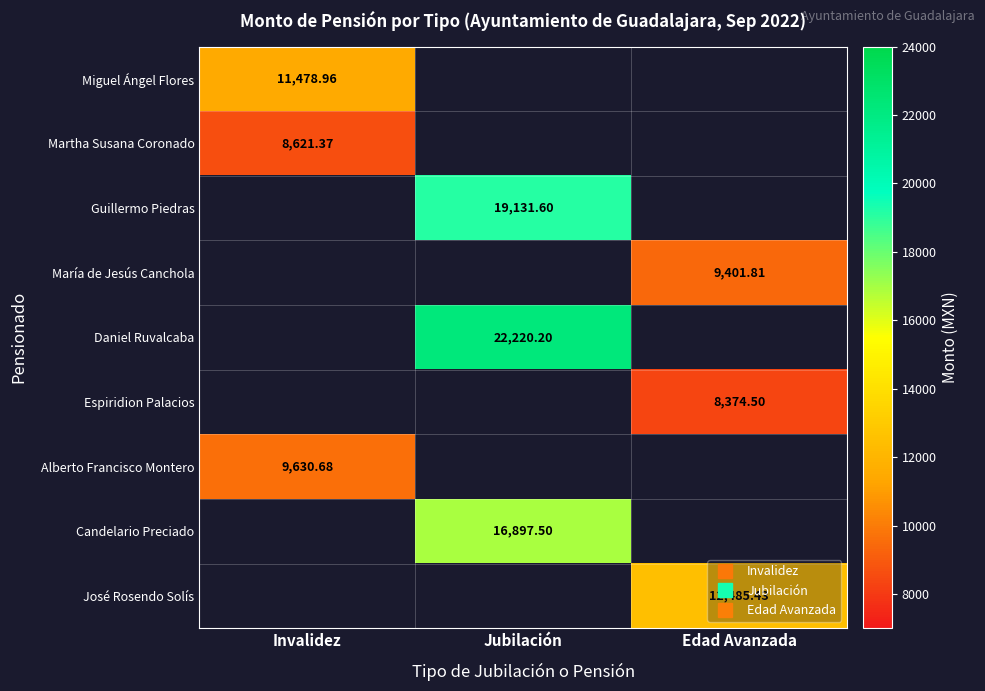

At which category does the chart reach its minimum across all series?

Edad Avanzada